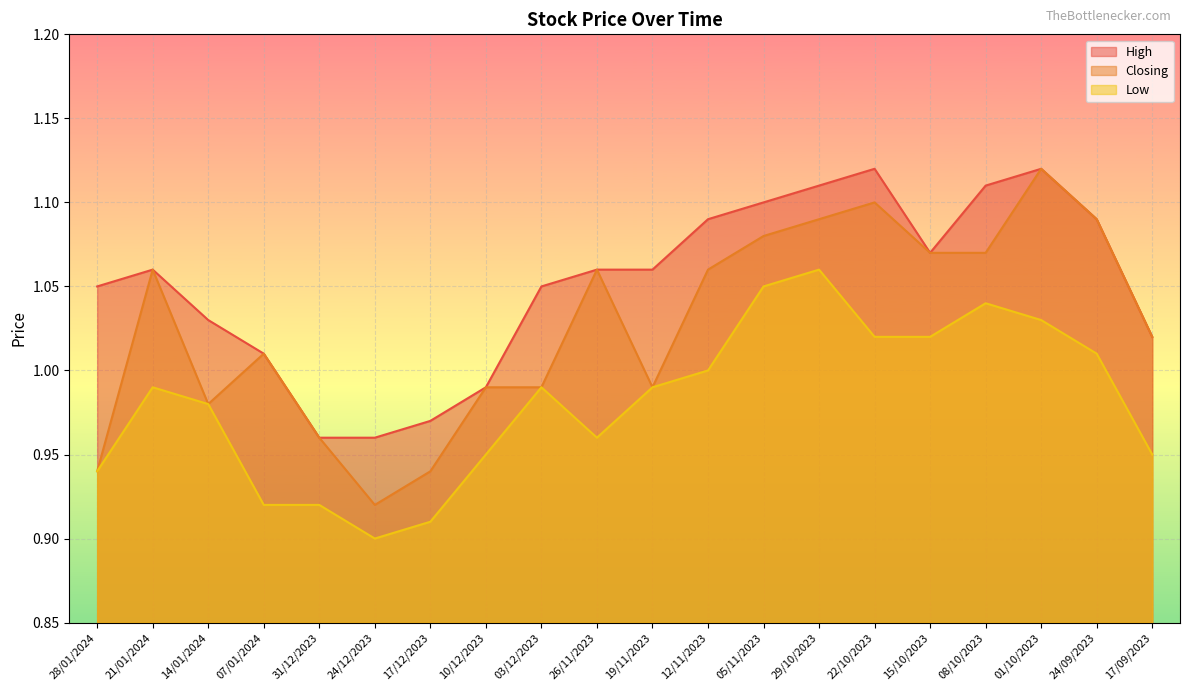

Reading left to right, transcribe all the data shown in this chart.

High: 1.1	1.1	1.0	1.0	1.0	1.0	1.0	1.0	1.1	1.1	1.1	1.1	1.1	1.1	1.1	1.1	1.1	1.1	1.1	1.0
Closing: 0.9	1.1	1.0	1.0	1.0	0.9	0.9	1.0	1.0	1.1	1.0	1.1	1.1	1.1	1.1	1.1	1.1	1.1	1.1	1.0
Low: 0.9	1.0	1.0	0.9	0.9	0.9	0.9	0.9	1.0	1.0	1.0	1.0	1.1	1.1	1.0	1.0	1.0	1.0	1.0	0.9